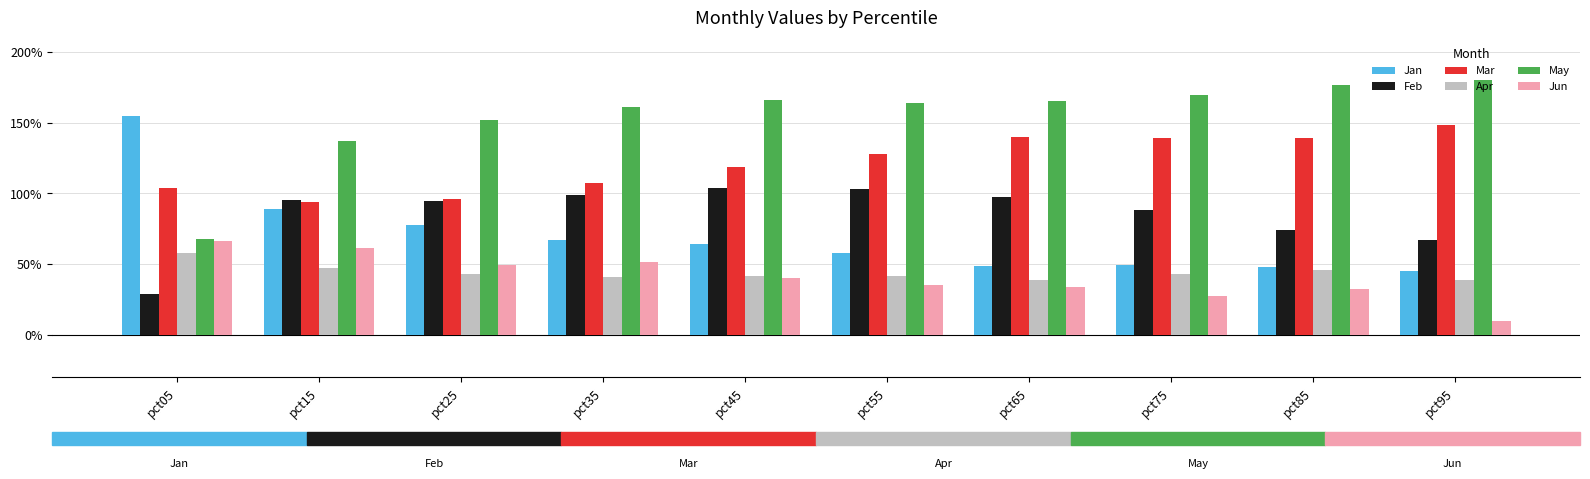

Rank the series at pct85 from lowest to highest value.

Jun, Apr, Jan, Feb, Mar, May